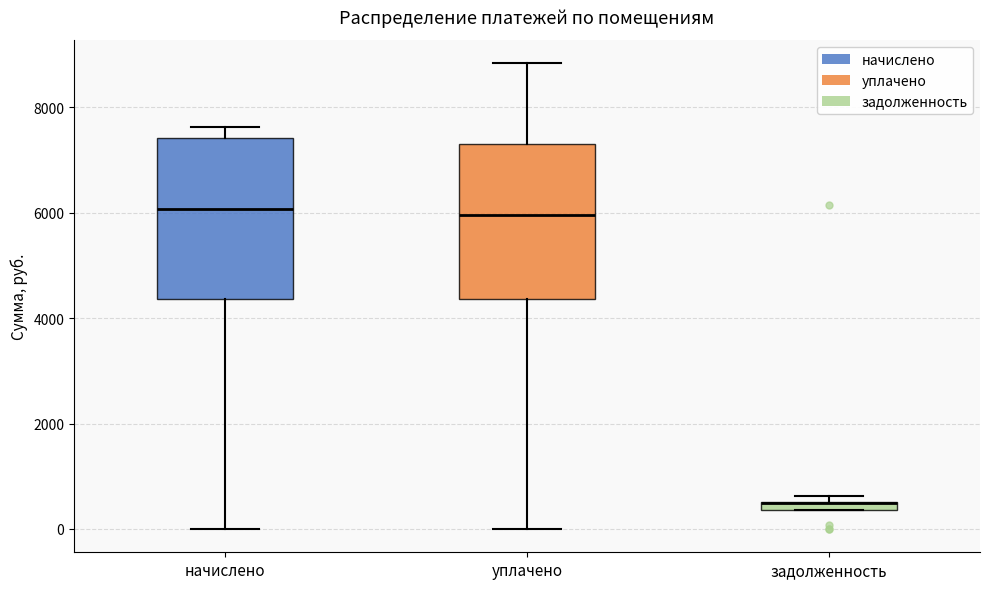

Where is the upper edge of the box for задолженность on the y-axis? The values are not printed on the chart, so give them approximately, as read against the axis.

600